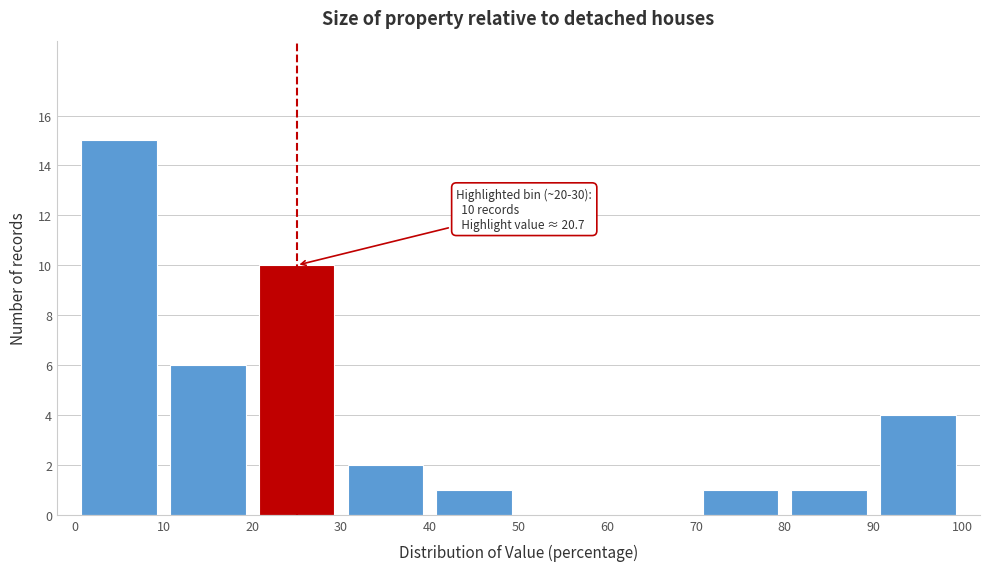

Over which range of the x-axis is the bar tallest?

0 to 10